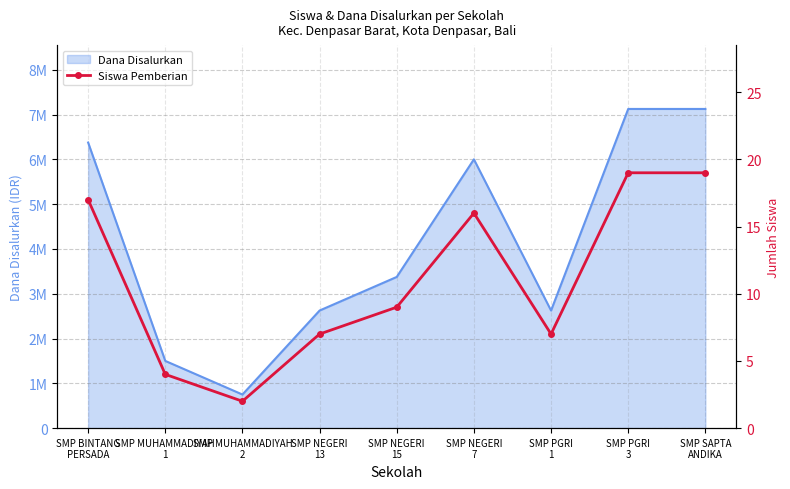

Is it true that the value at SMP PGRI
3 is 12?

False